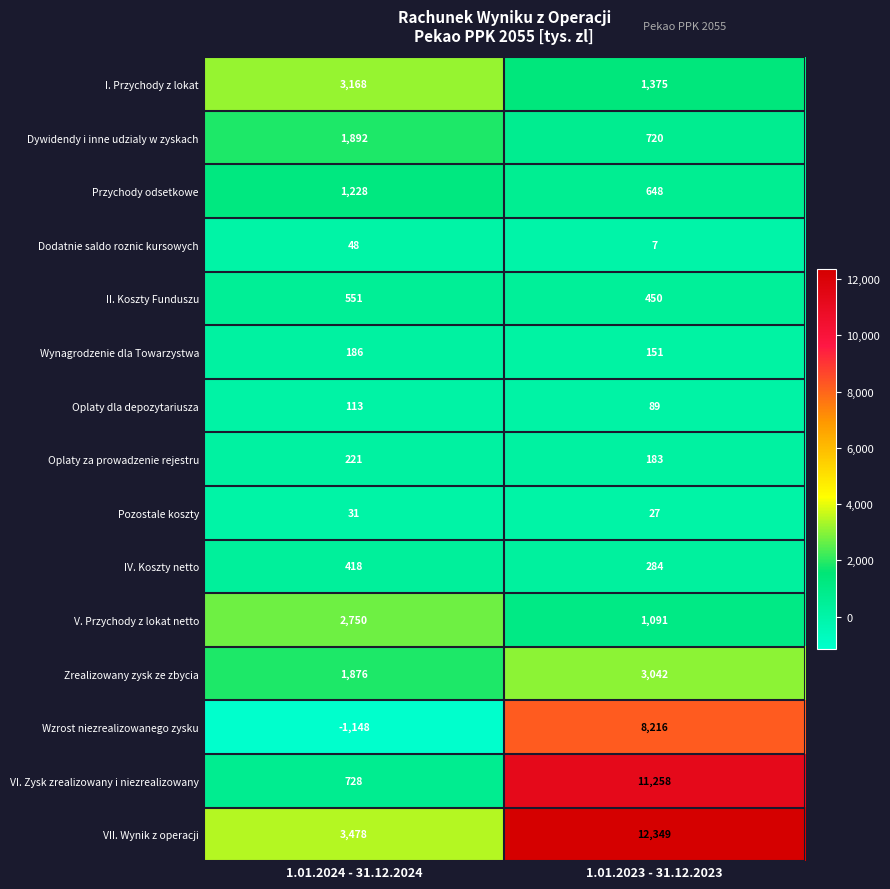

Reading left to right, what are all the values shown in this chart?

I. Przychody z lokat: 3168	1375
Dywidendy i inne udzialy w zyskach: 1892	720
Przychody odsetkowe: 1228	648
Dodatnie saldo roznic kursowych: 48	7
II. Koszty Funduszu: 551	450
Wynagrodzenie dla Towarzystwa: 186	151
Oplaty dla depozytariusza: 113	89
Oplaty za prowadzenie rejestru: 221	183
Pozostale koszty: 31	27
IV. Koszty netto: 418	284
V. Przychody z lokat netto: 2750	1091
Zrealizowany zysk ze zbycia: 1876	3042
Wzrost niezrealizowanego zysku: -1148	8216
VI. Zysk zrealizowany i niezrealizowany: 728	11258
VII. Wynik z operacji: 3478	12349